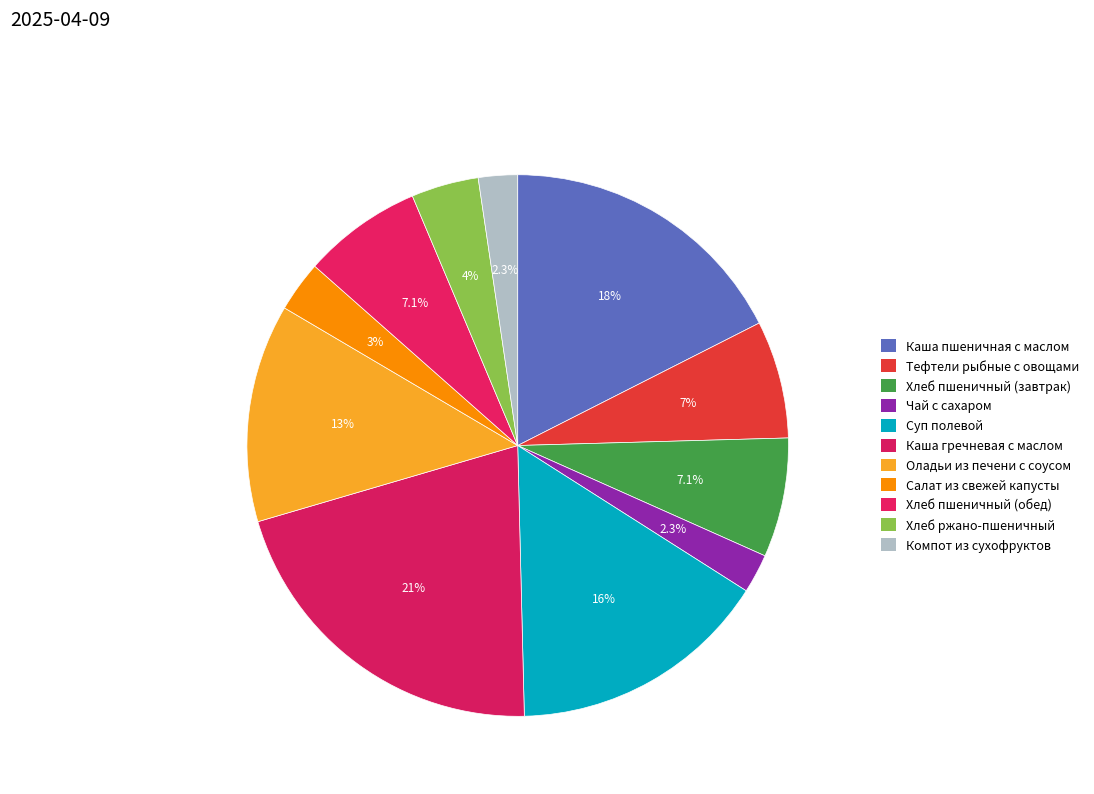

What is the change in value from Чай с сахаром to Суп полевой?

+198.8